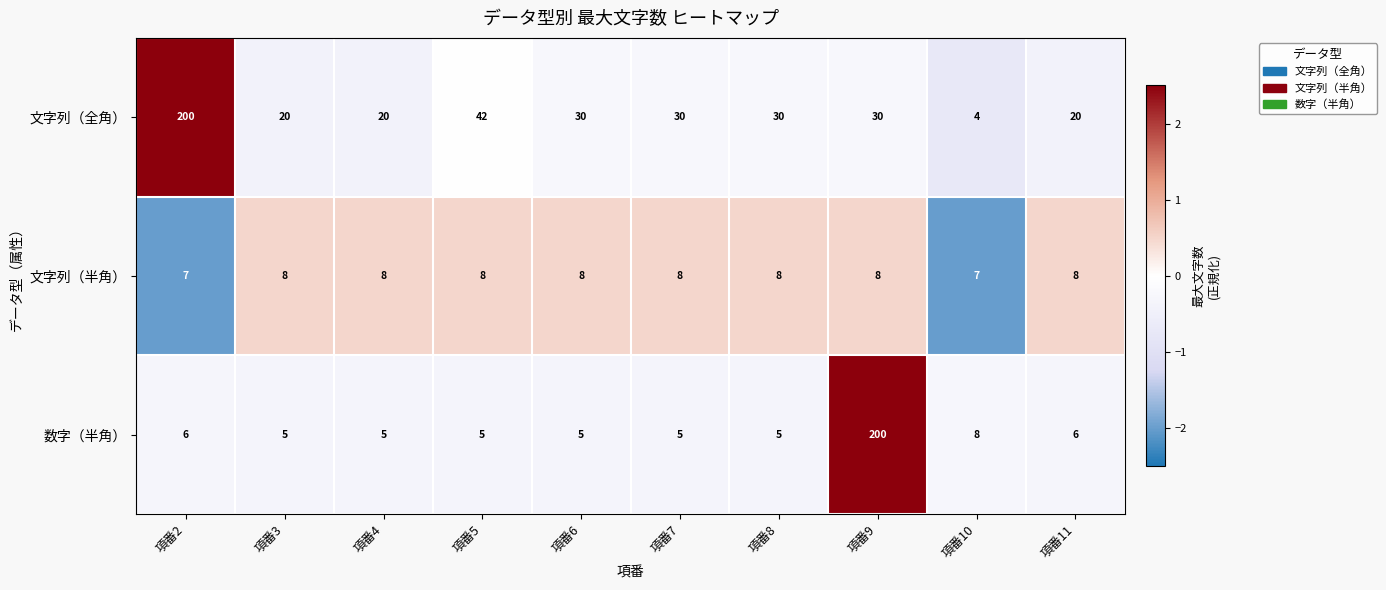

What is the spread (max minus min) of values at 項番9?

192